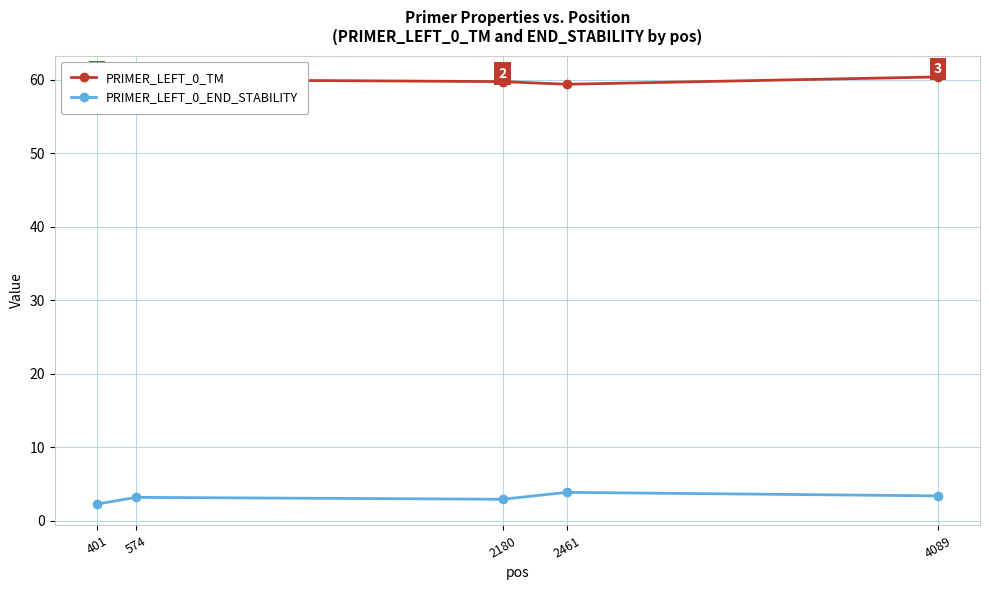

How many distinct data groups are displayed?

2